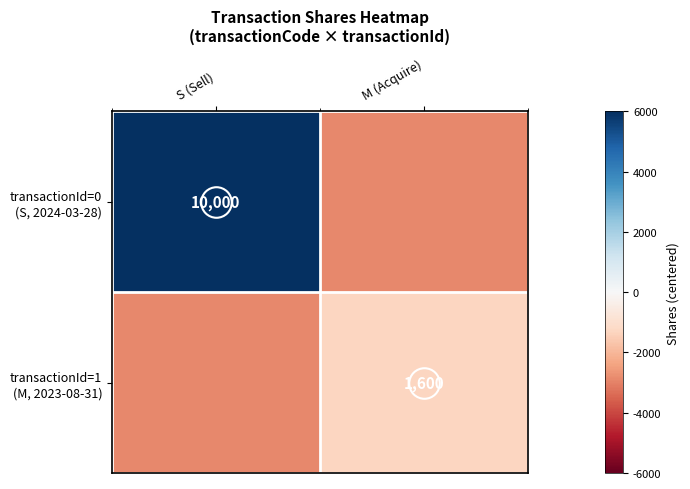

At which label does transactionId=0 (S, 2024-03-28) reach its peak?

S (Sell)